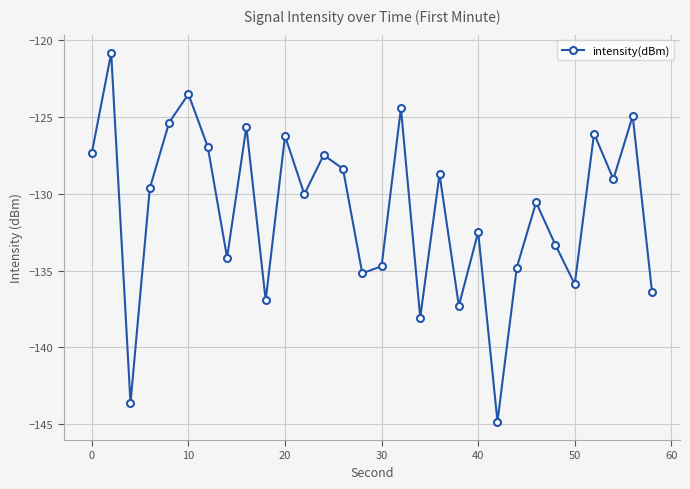

What is the value of the 6th point from the left?

-123.5